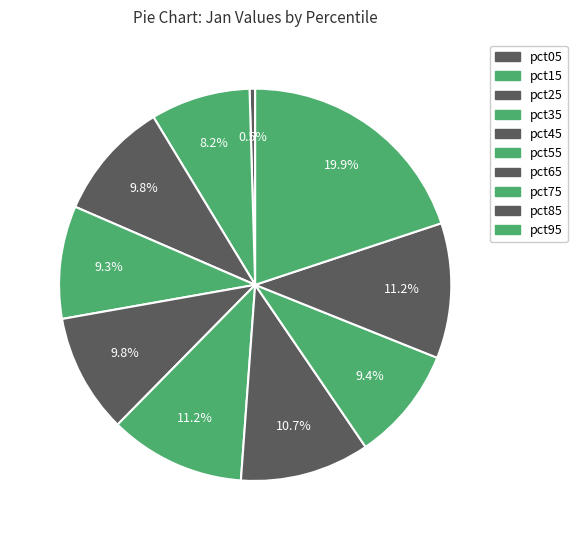

Which slice is the largest?

pct95